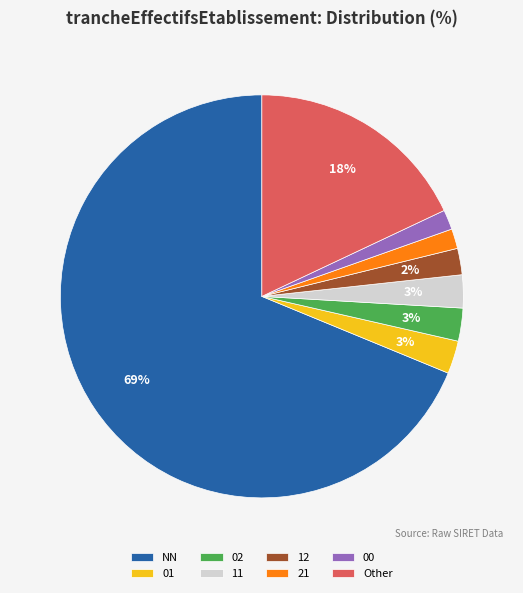

True or false: NN accounts for 74% of the total.

False